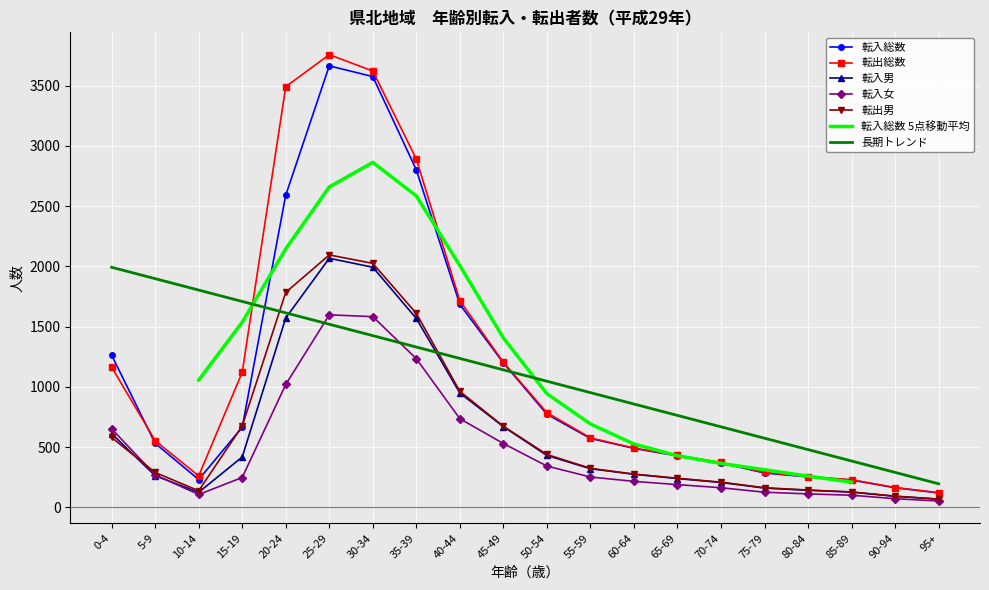

True or false: 転出総数 and 転入女 cross at least once.

False